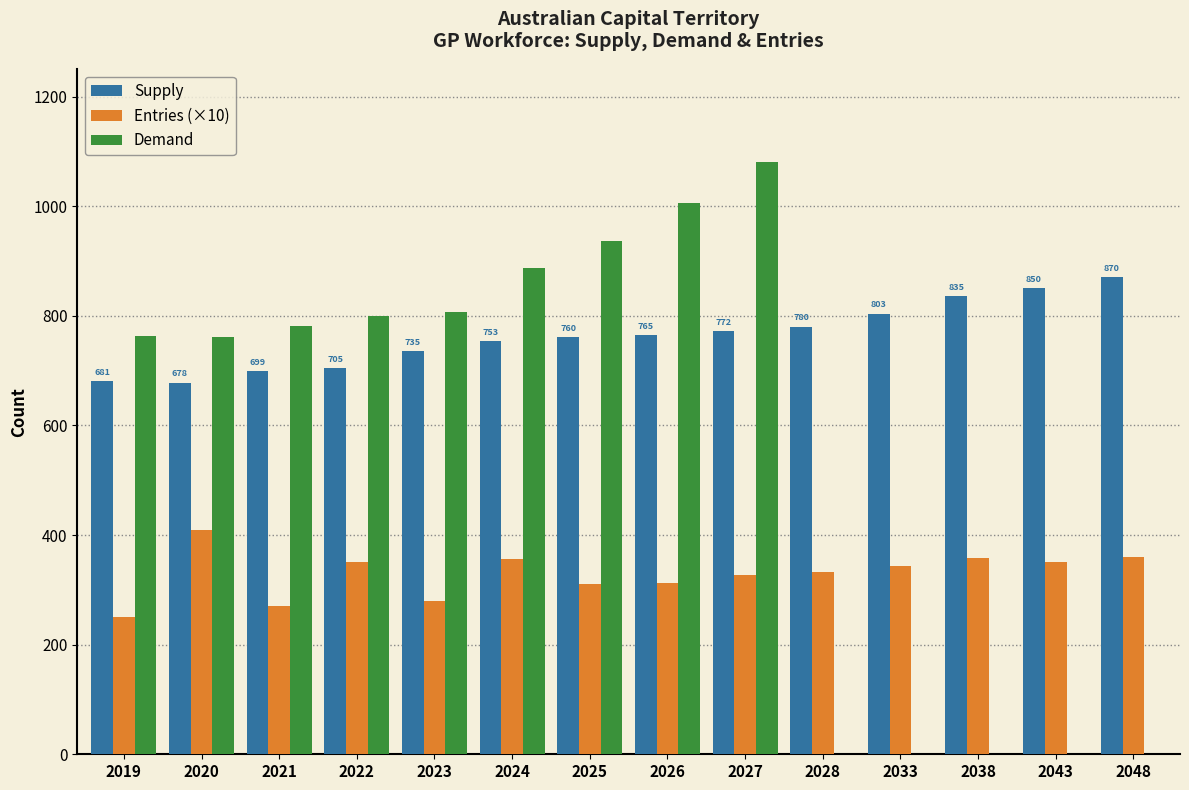

What is the sum of all Demand values?

7822.0